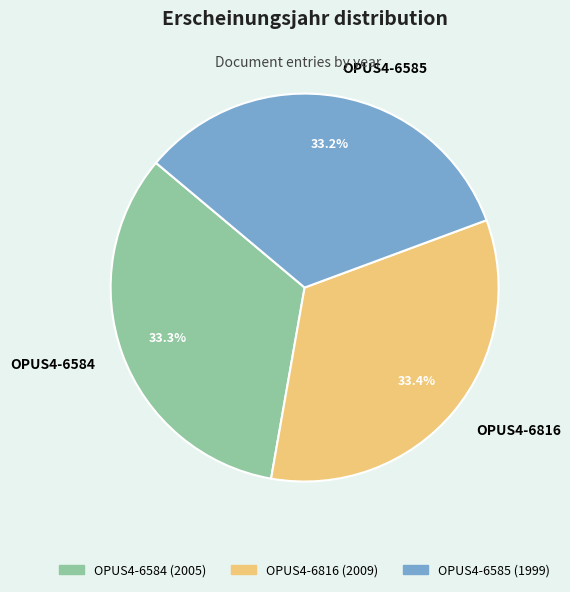

What is the ratio of the value at OPUS4-6584 to the value at OPUS4-6585?

1.0